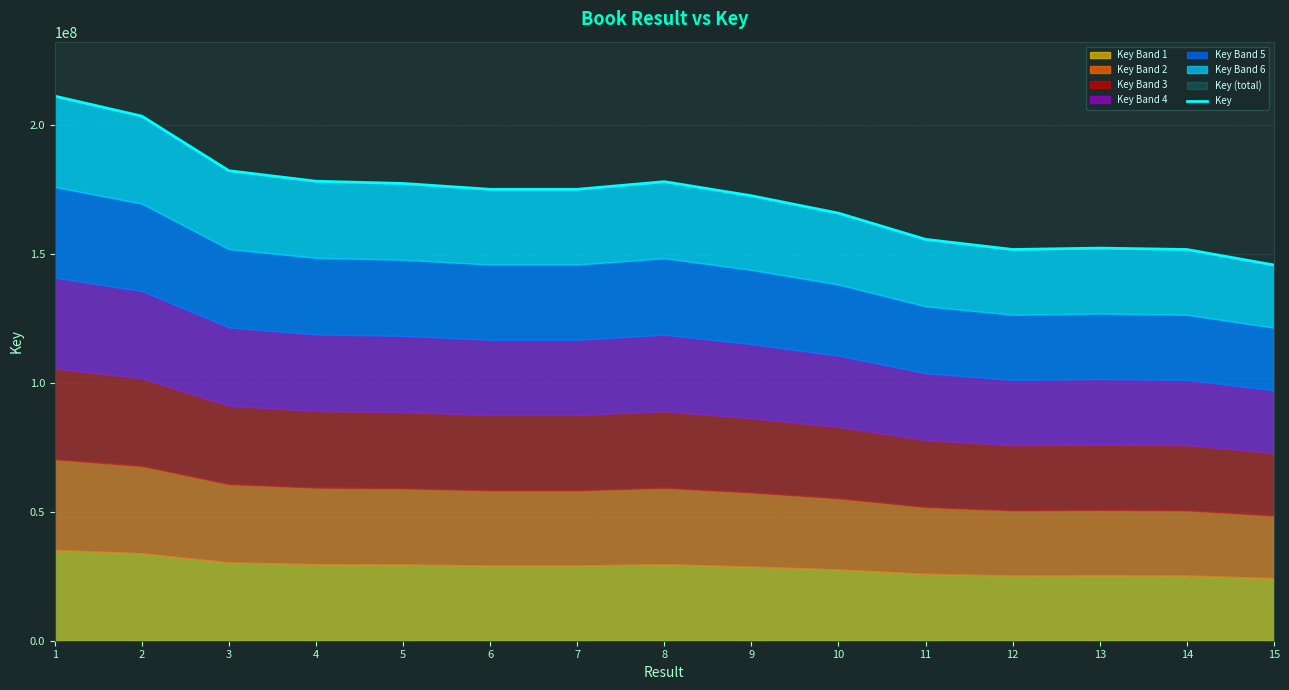

The value at 12 is 89124283. True or false?

False